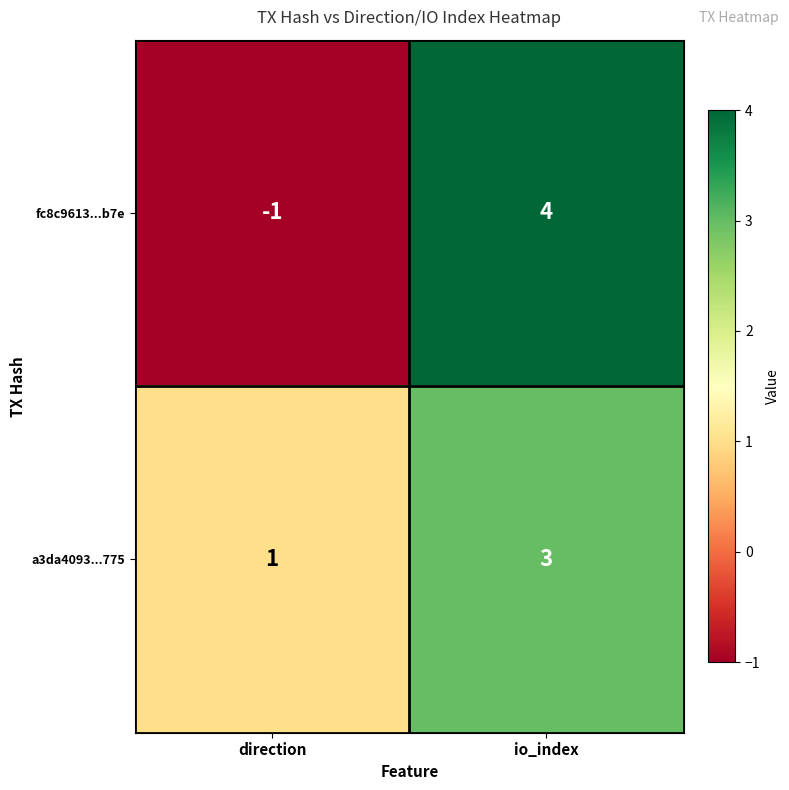

What is the difference between the maximum and minimum values in the fc8c9613...b7e series?

5